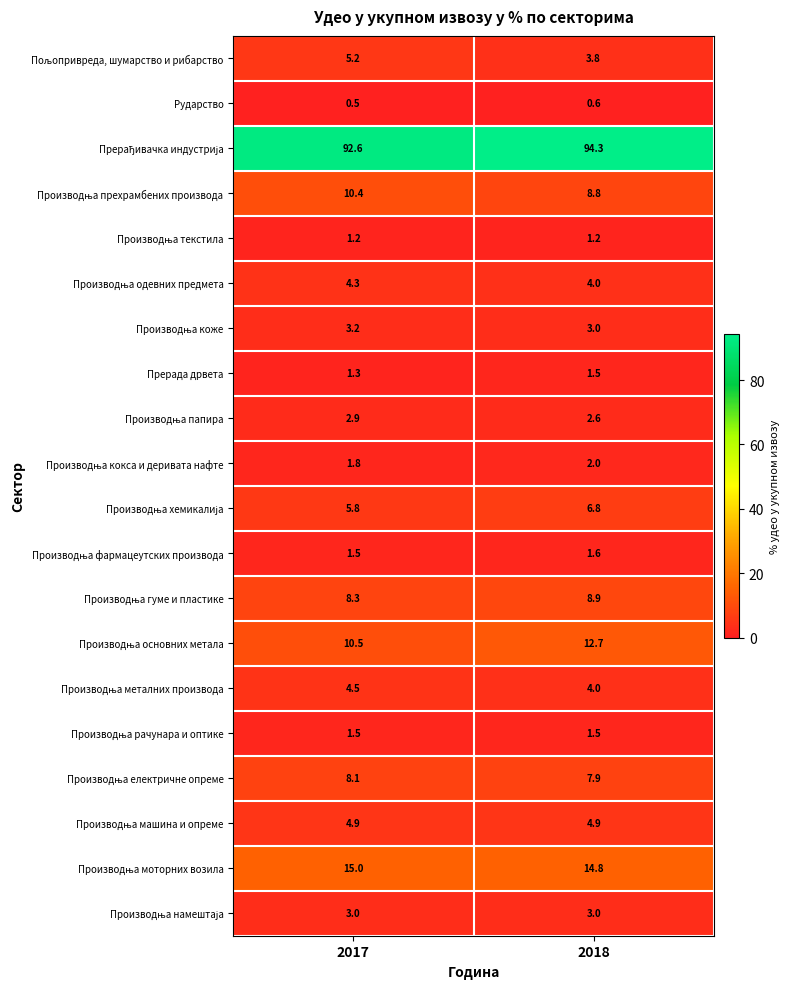

What is the difference between the highest and lowest values at 2018?

93.7